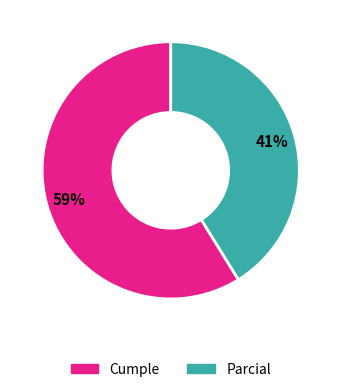

To the nearest percent, what is the average slice percentage?

50%